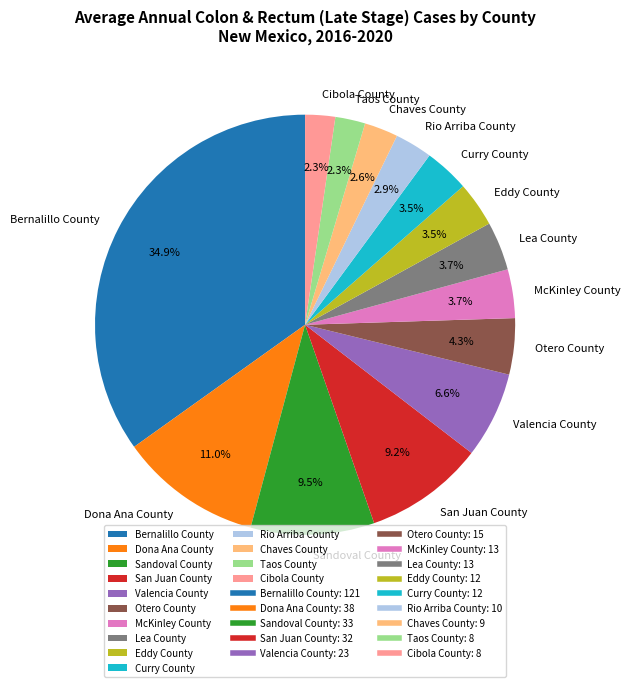

Between McKinley County and Bernalillo County, which is larger?

Bernalillo County